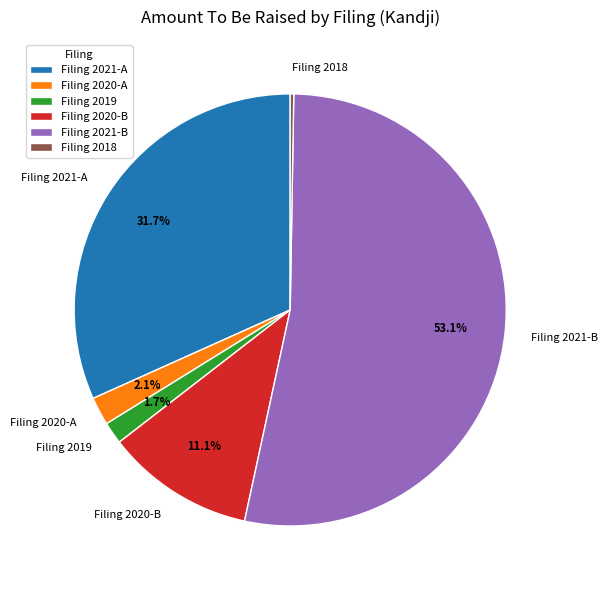

Which slice is the largest?

Filing 2021-B